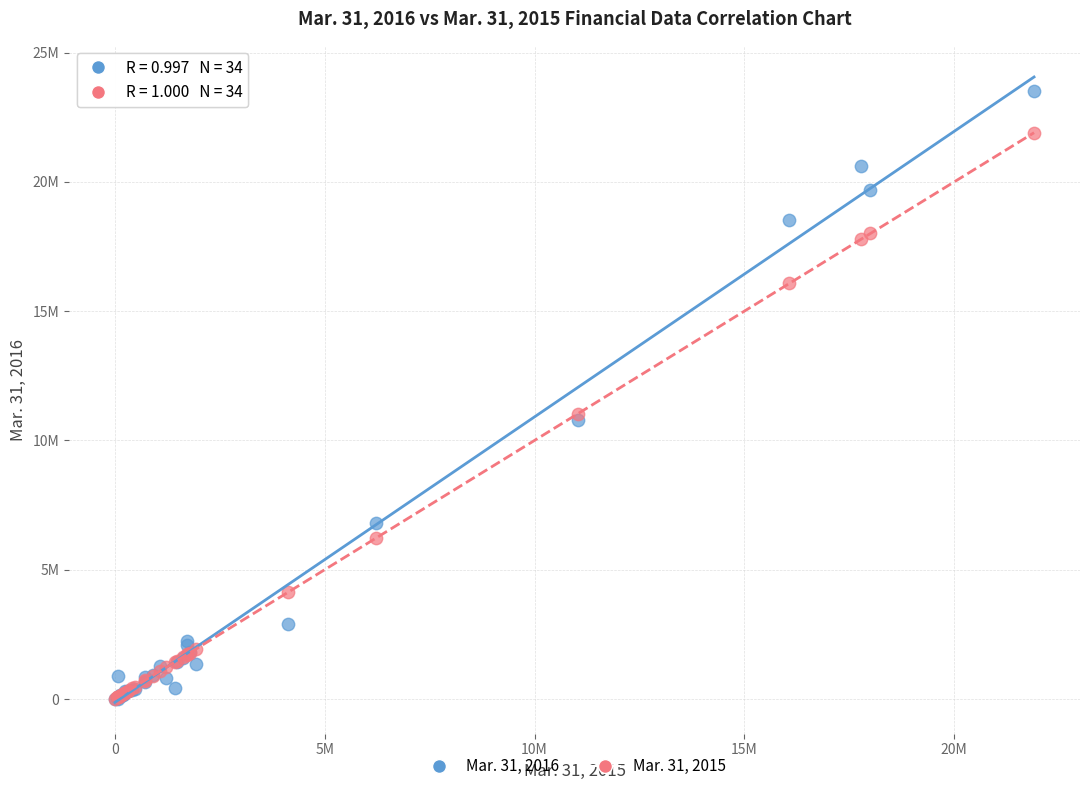

What are all the series names shown in the legend?

Mar. 31, 2016, Mar. 31, 2015